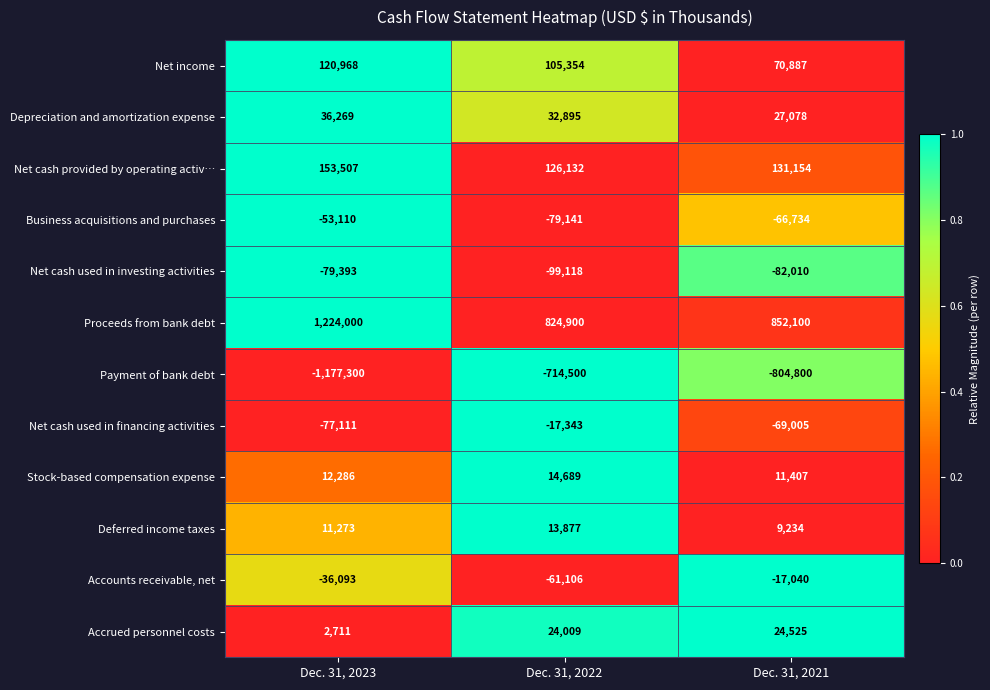

Which series has the widest spread of values?

Payment of bank debt